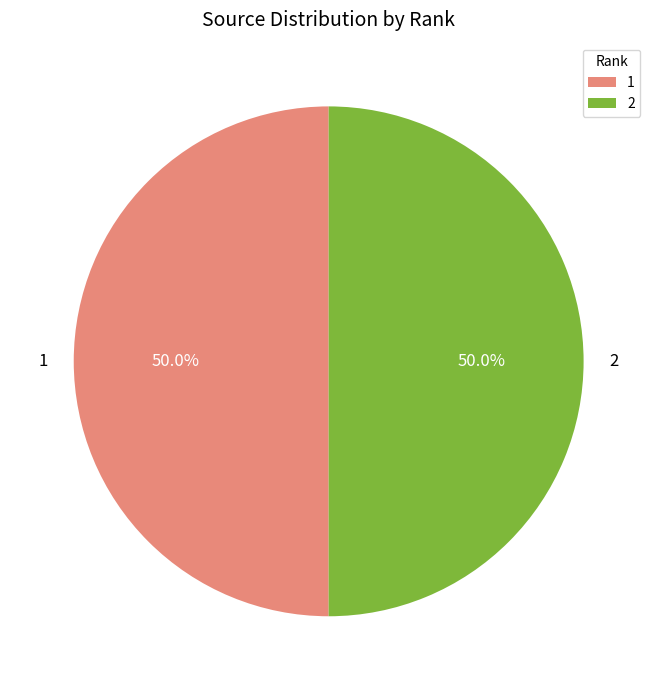

Approximately how many times larger is the value at 1 compared to 2?

1.0